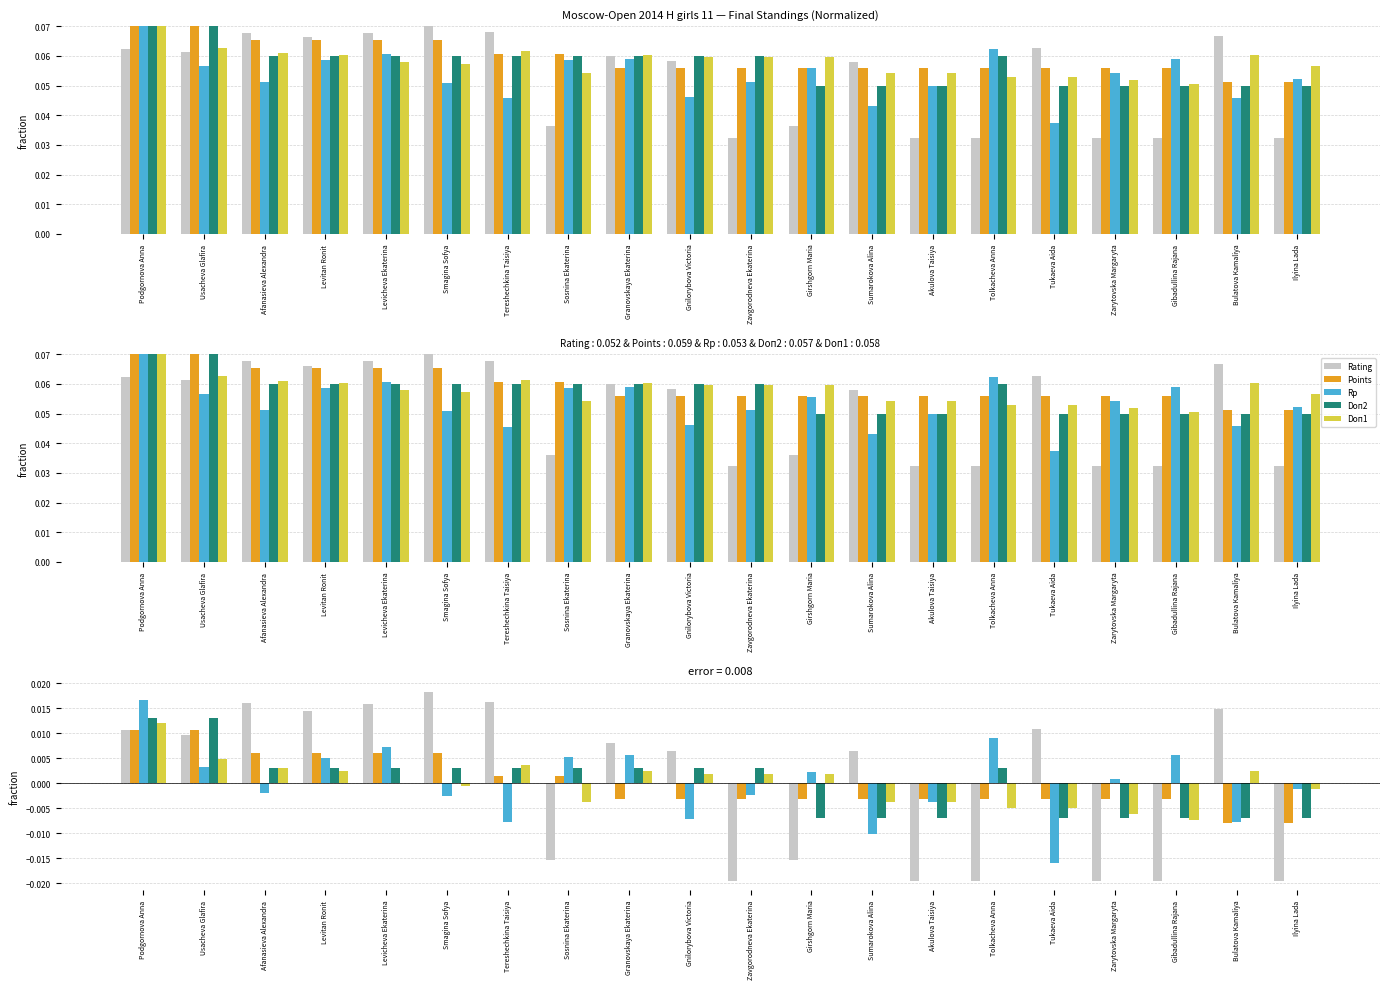

What is the label of the 9th bar from the right?

Girshgorn Maria